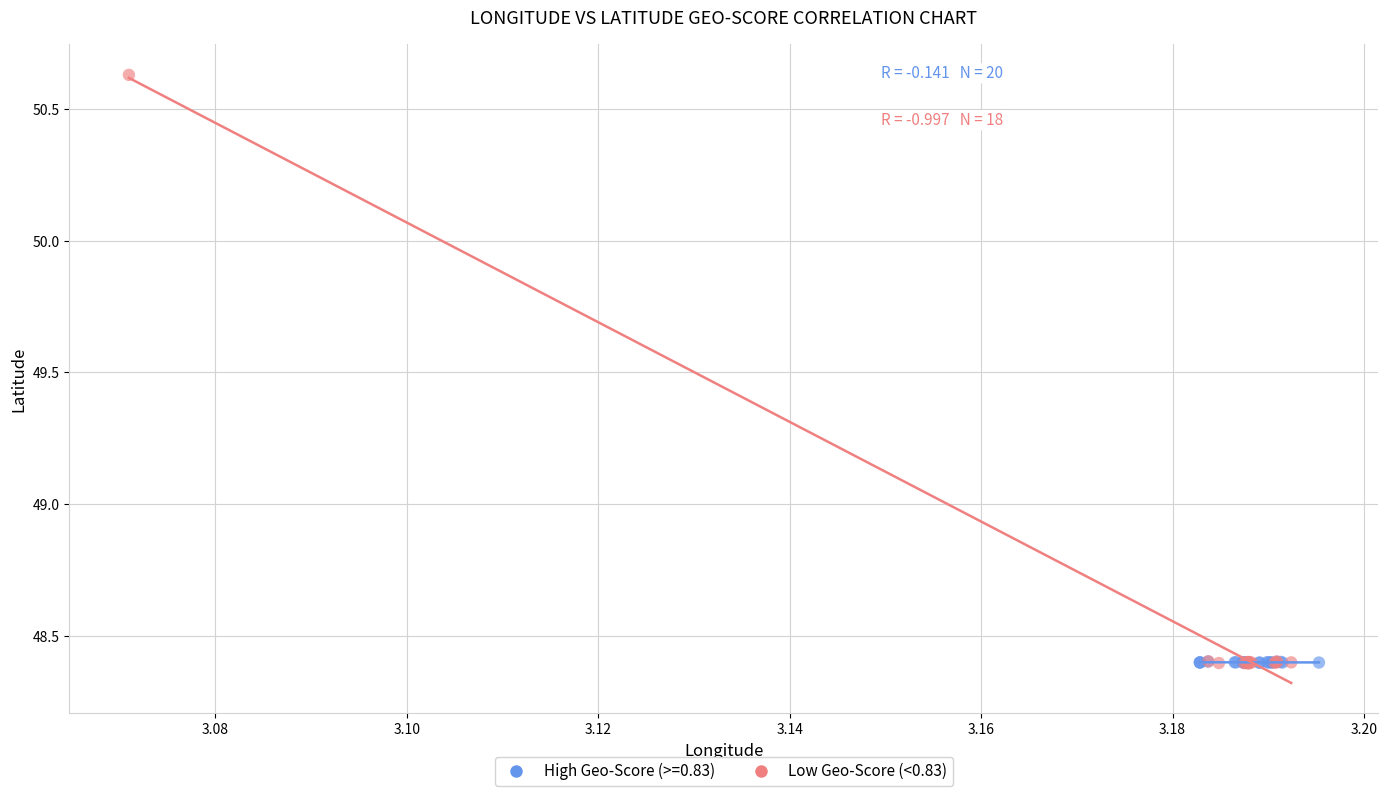

Which series has the largest Y range (max minus min)?

Low Geo-Score (<0.83)